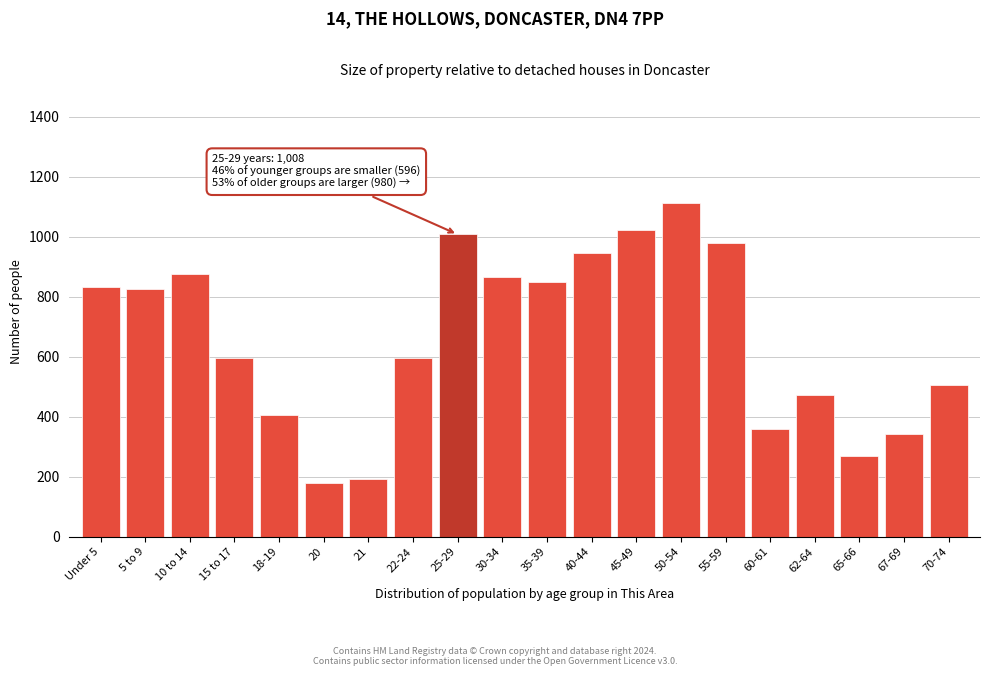

Reading left to right, list all the values displayed in this chart.

832	825	877	596	407	178	194	596	1008	867	850	946	1024	1113	980	360	473	269	344	505